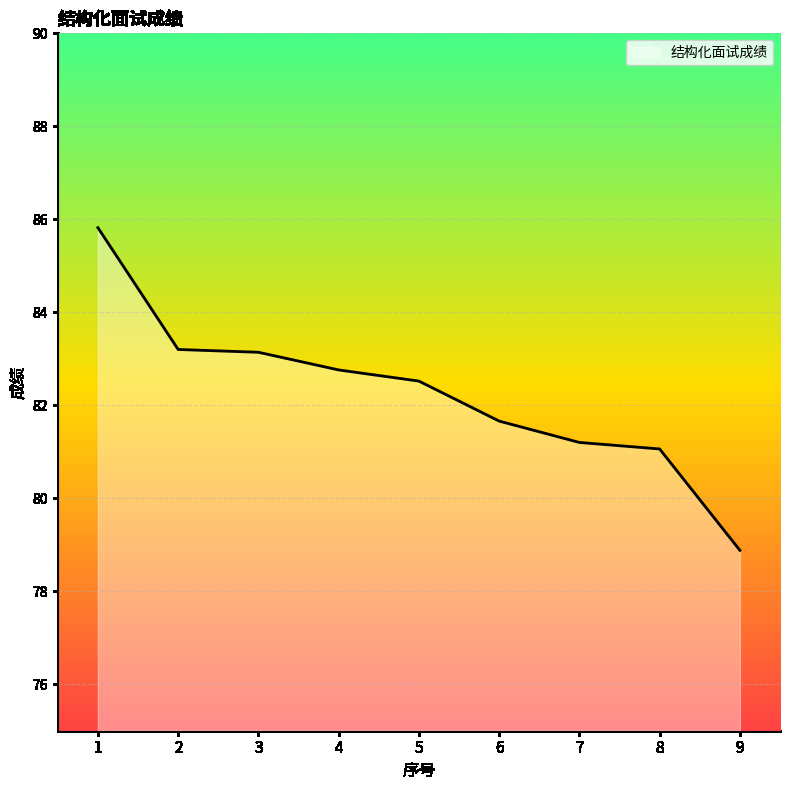

What is the minimum value shown in the chart?

78.9